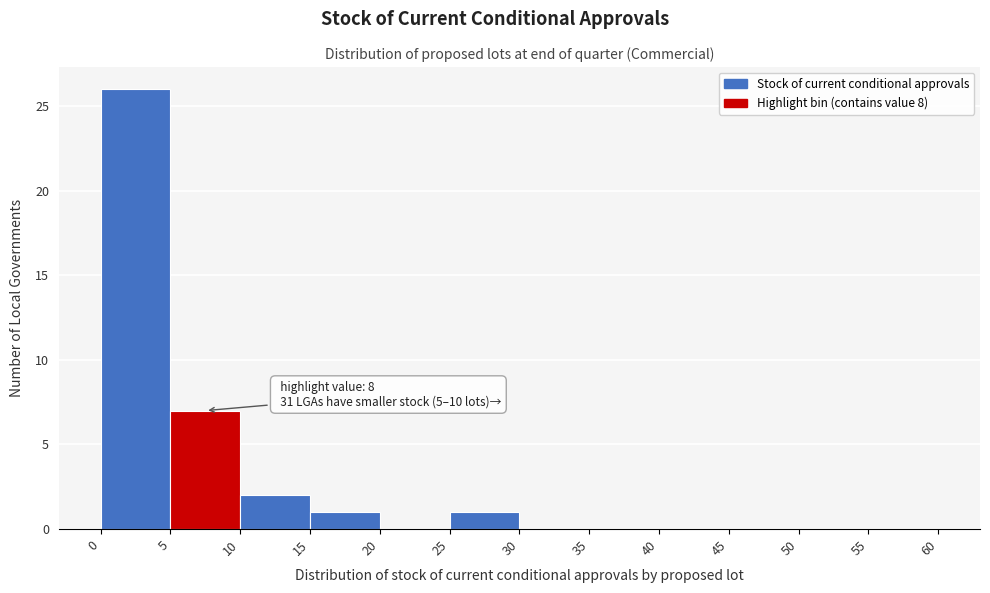

Over which range of the x-axis is the bar tallest?

0 to 5